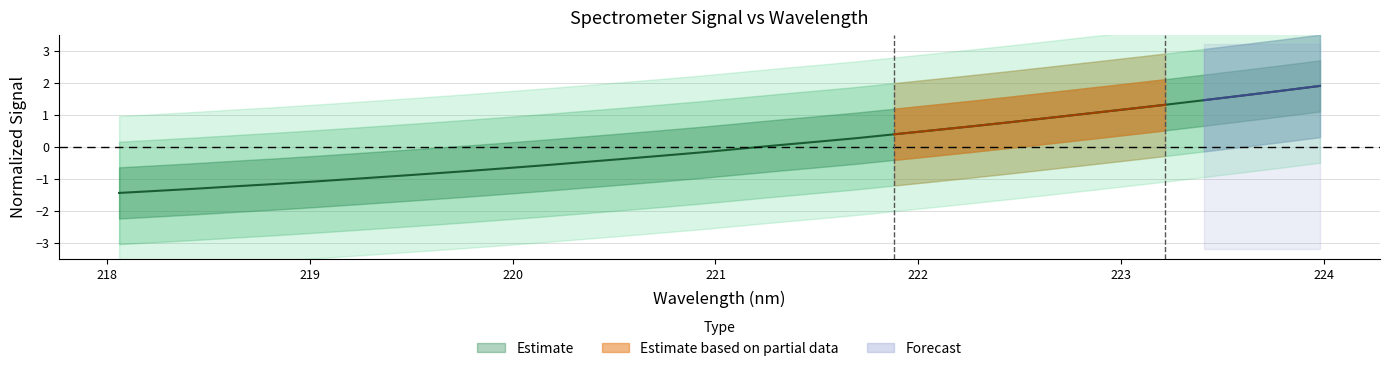

Where does the data first go above 0?

221.3083